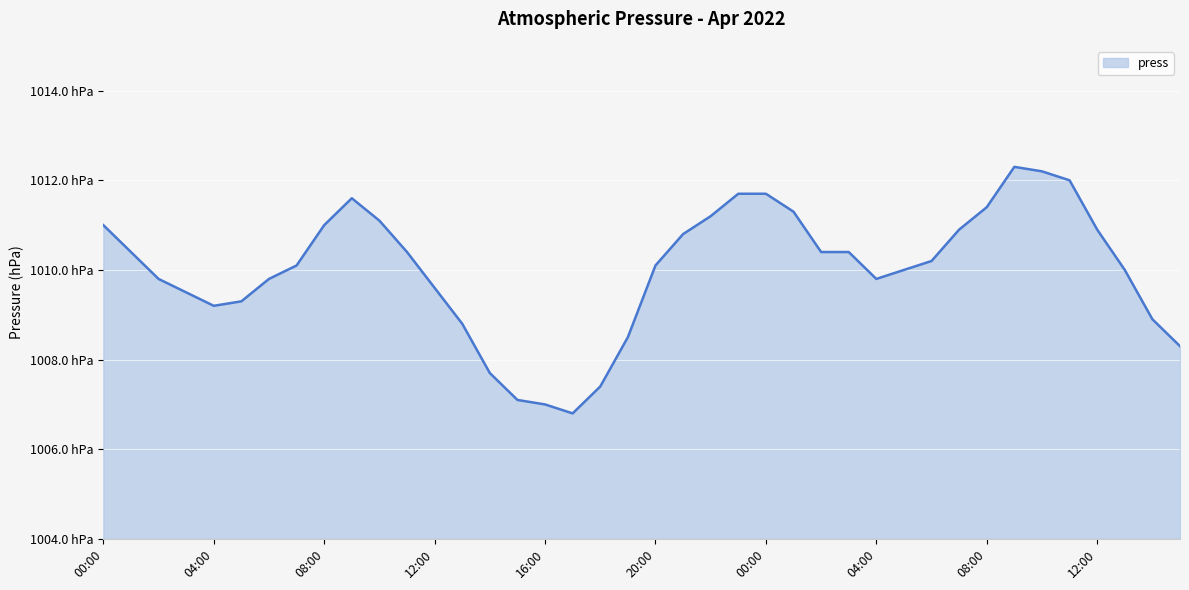

Does the chart have visible grid lines?

Yes